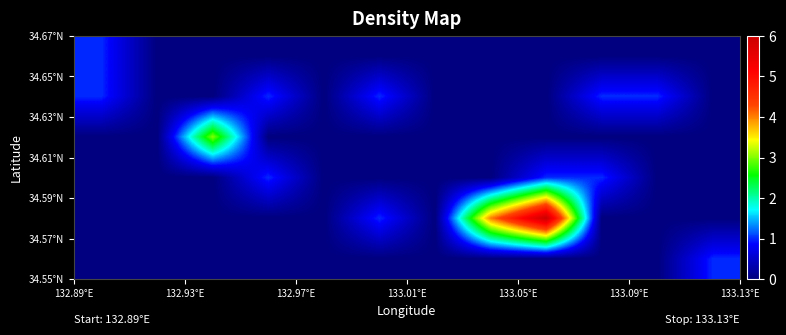

How many series are shown in this chart?

6